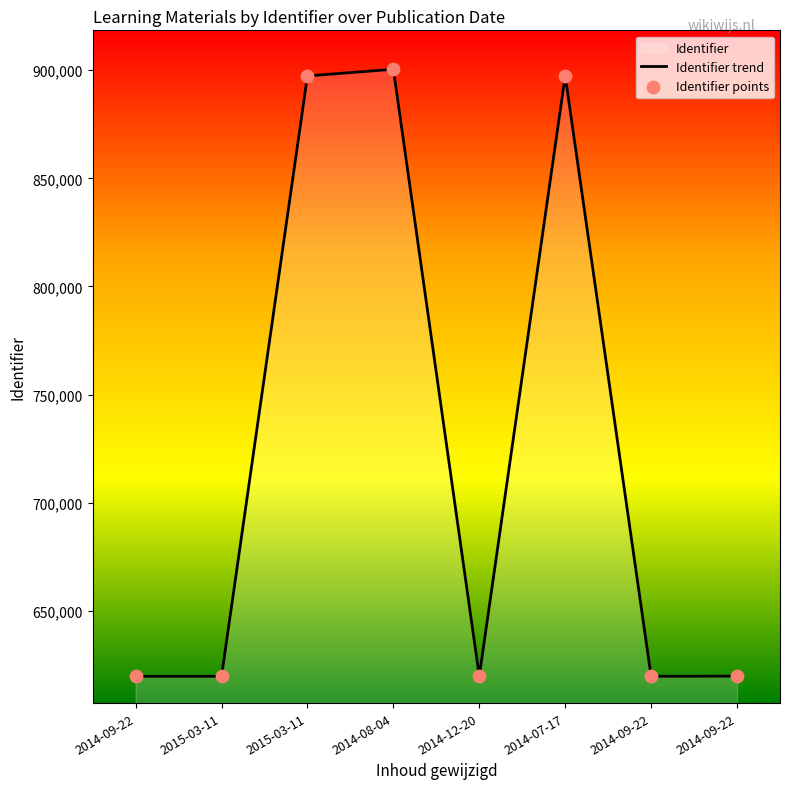

What is the change in value from 2014-12-20 to 2014-07-17?

+277710